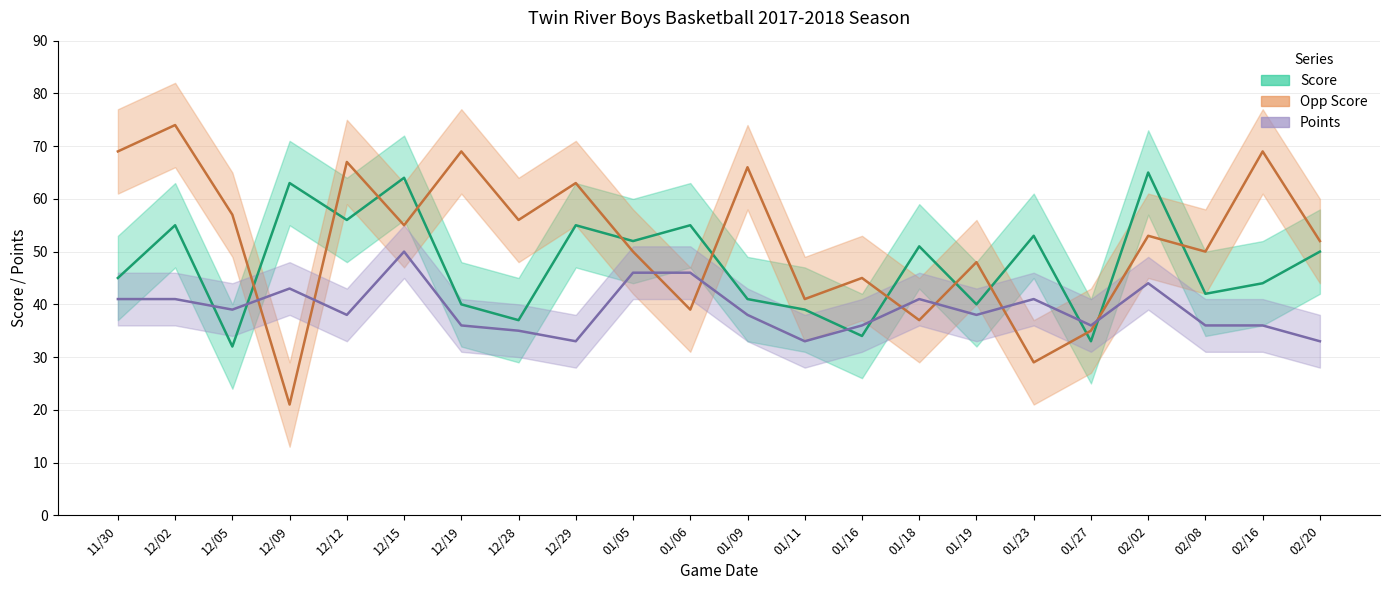

At which category does Points reach its first local peak?

12/09